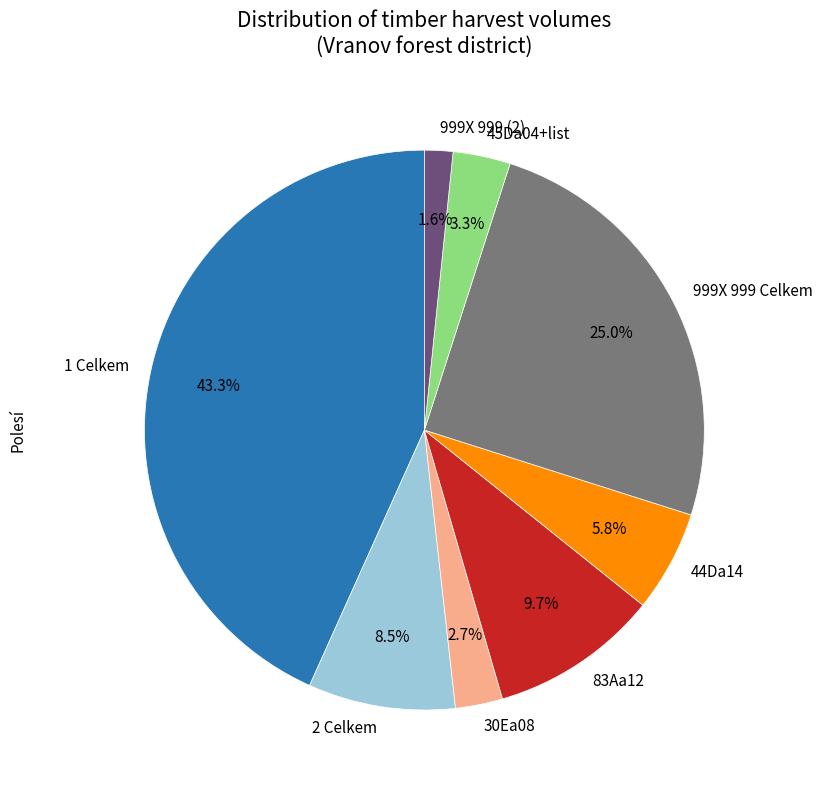

To the nearest percent, what is the difference between the largest and smallest slice percentages?

42%